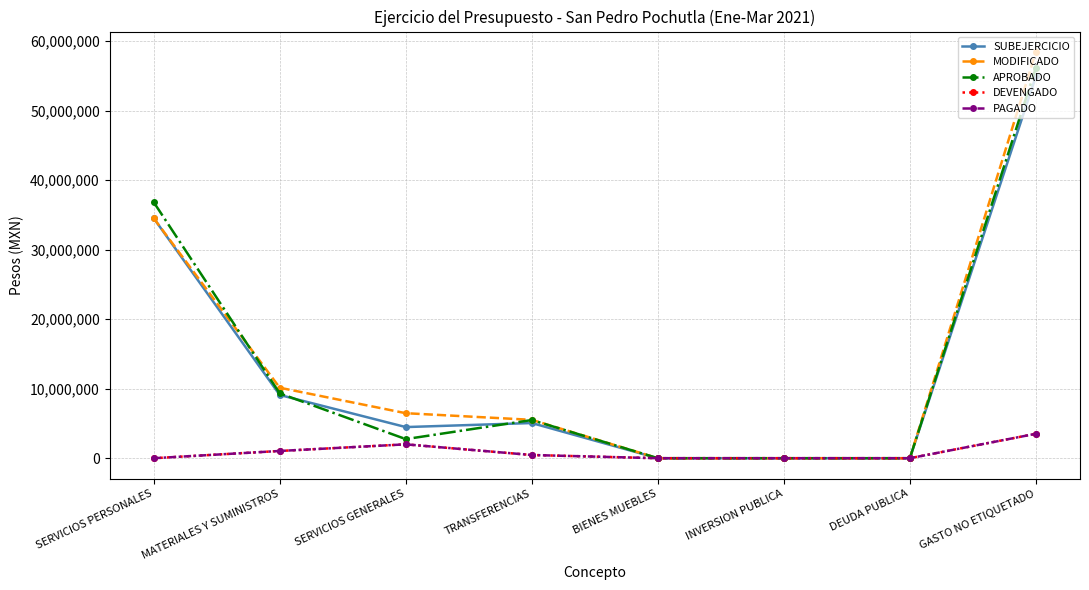

Does the chart have visible grid lines?

Yes